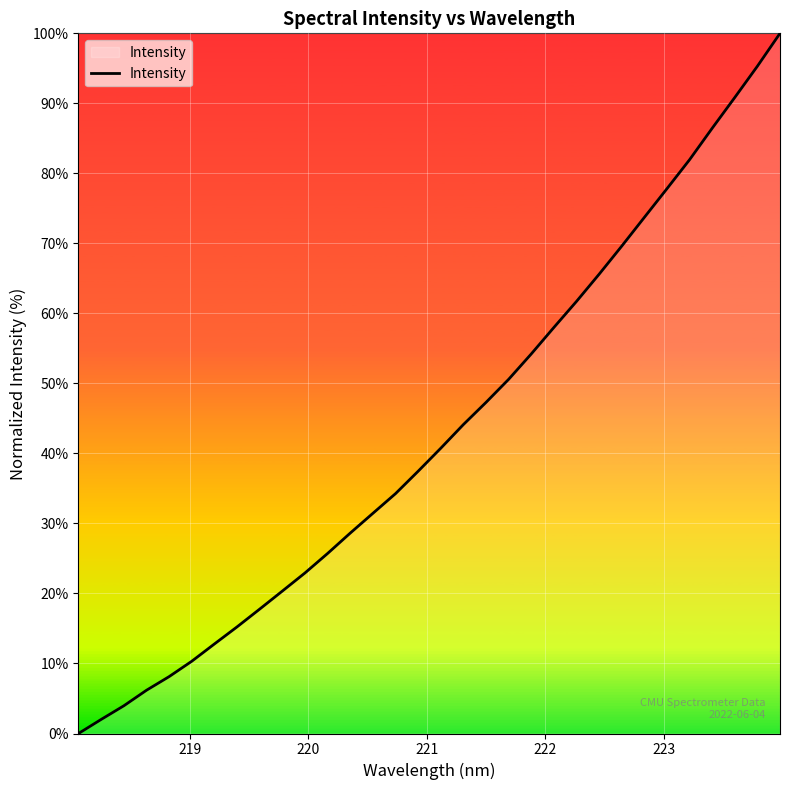

What is the maximum value shown in the chart?

100.0